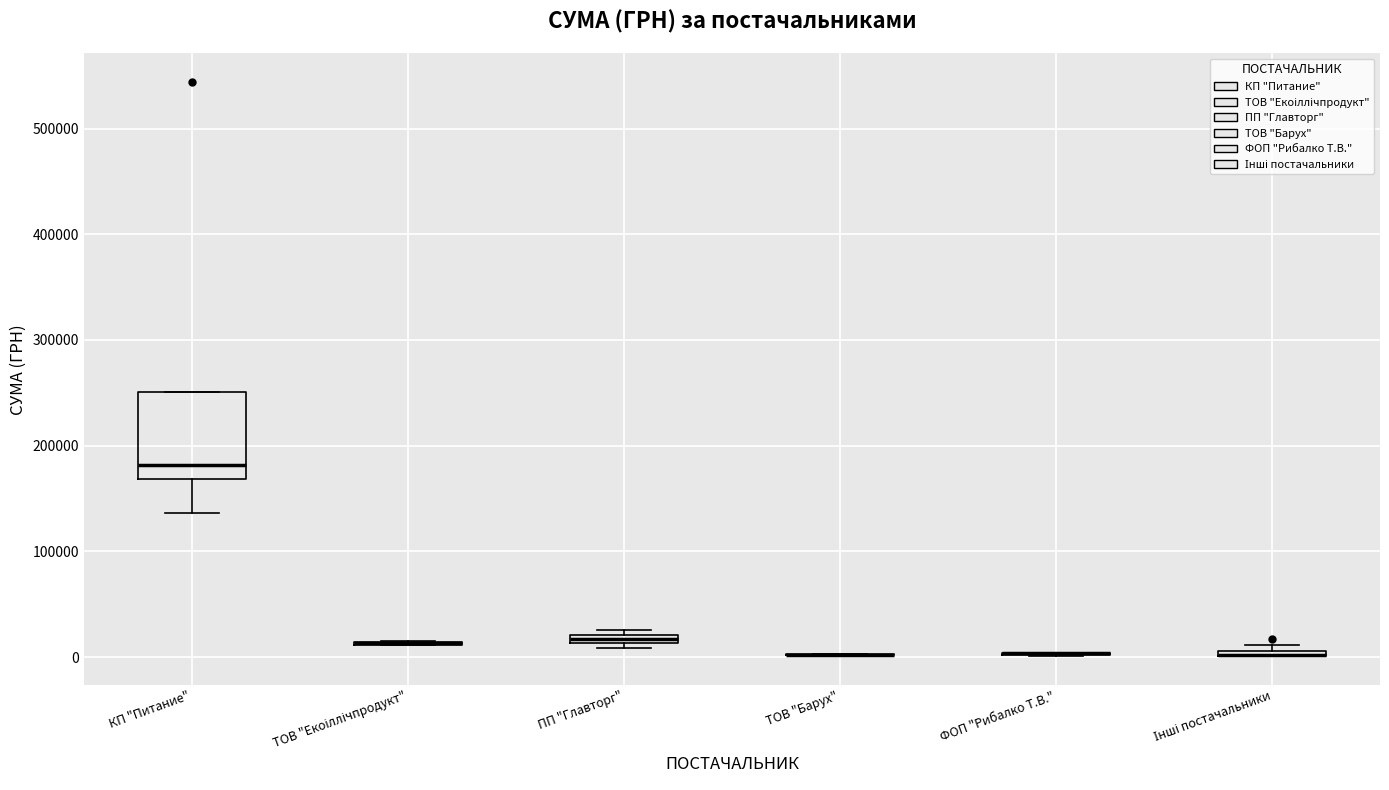

Which box is the tallest, from its lower edge to its upper edge?

КП "Питание"